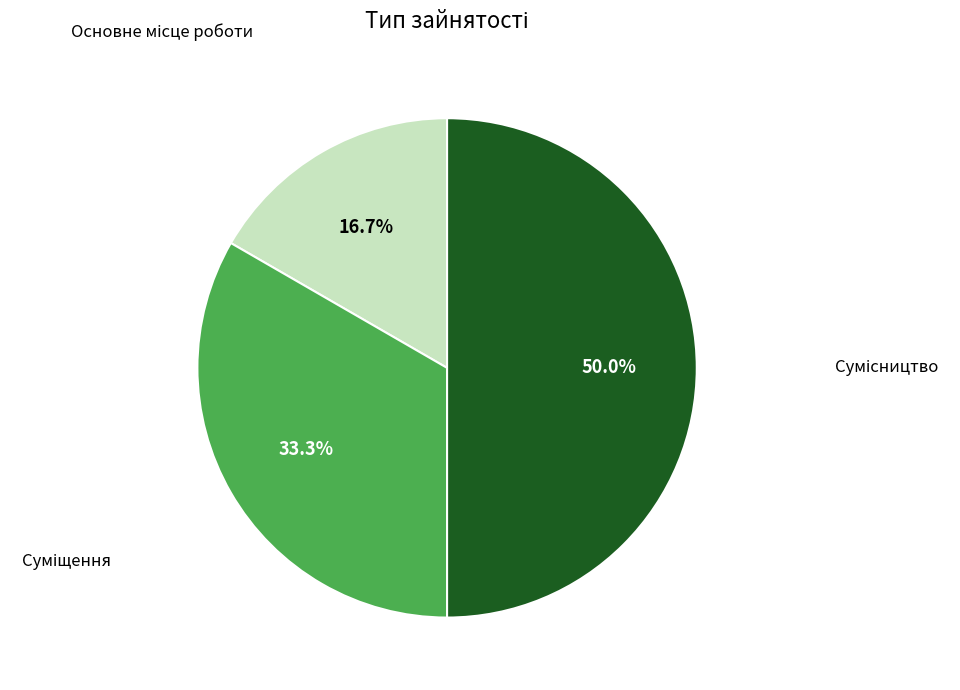

Which slice is the largest?

Сумісництво